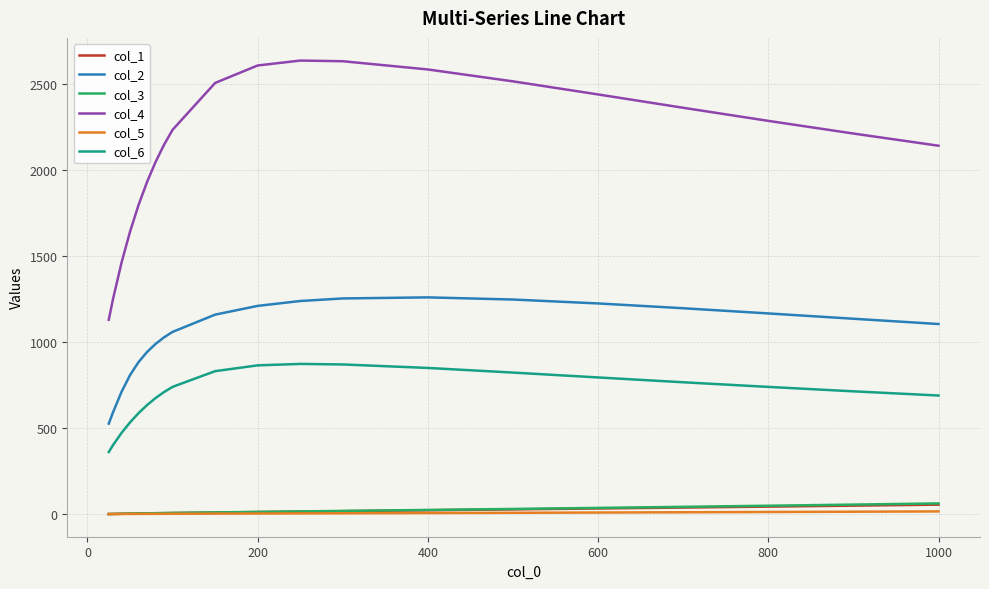

True or false: col_2 and col_5 cross at least once.

False